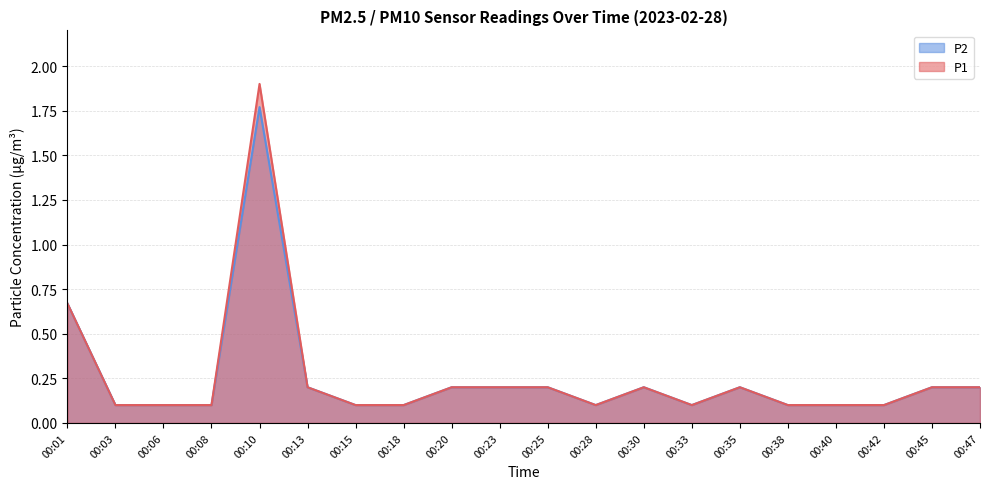

At how many categories does at least one series exceed 0?

20